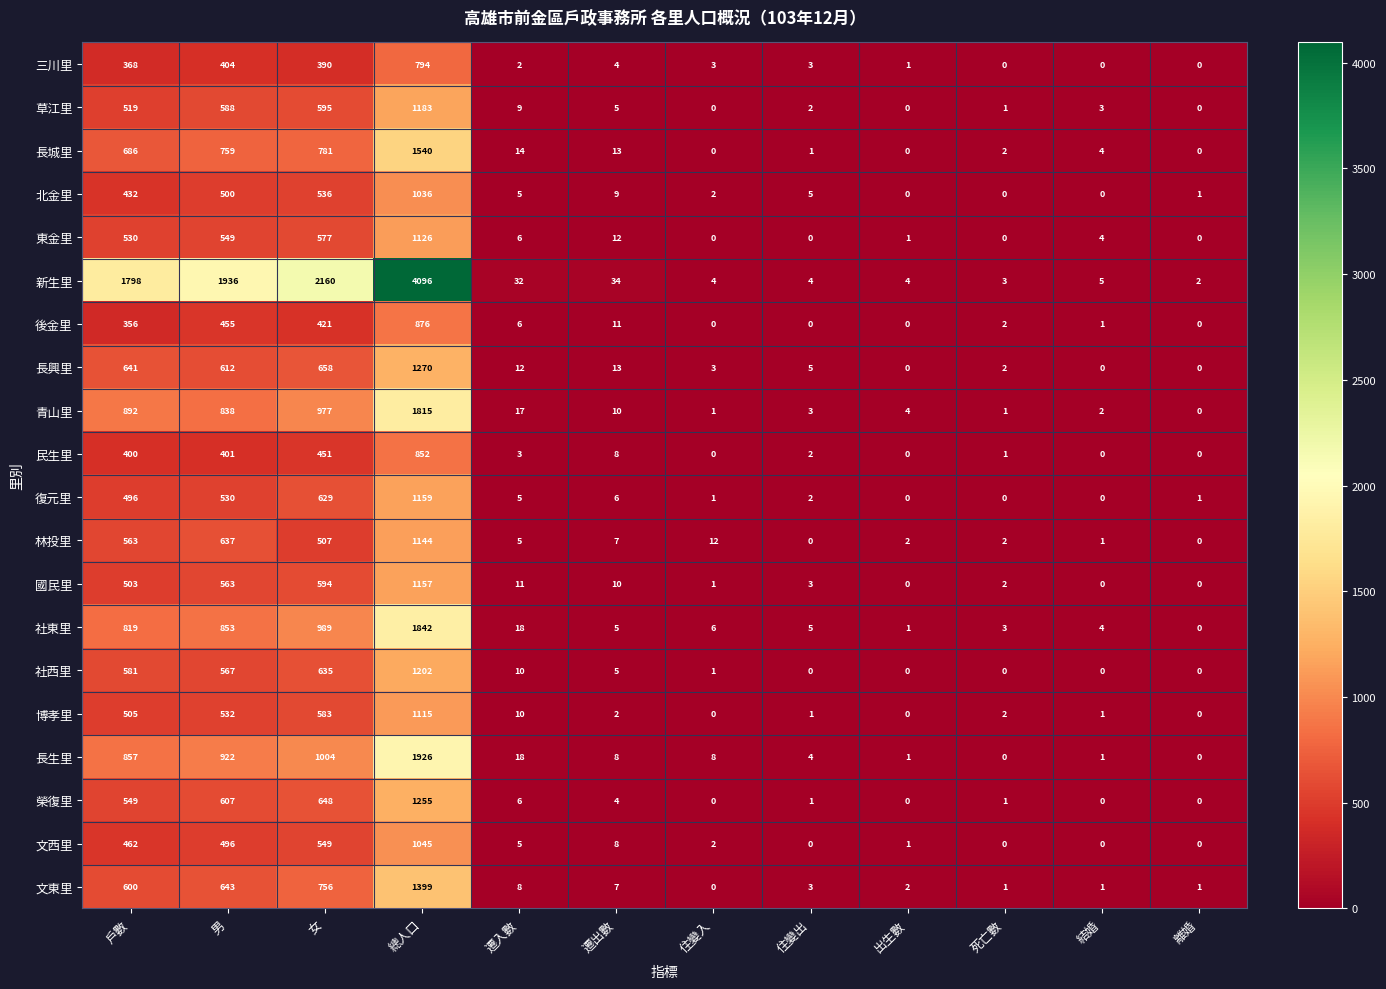

Which series changed the most between 戶數 and 女?

新生里